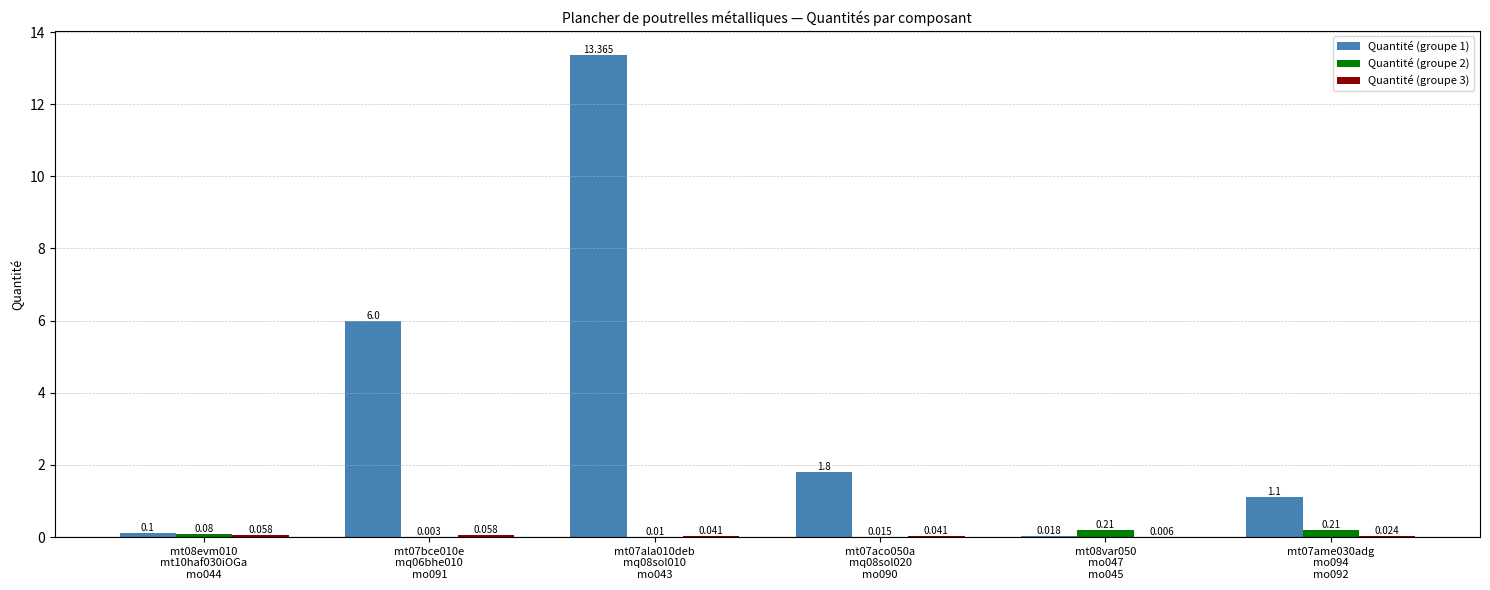

What is the average value of the Quantité (groupe 1) series?

3.7